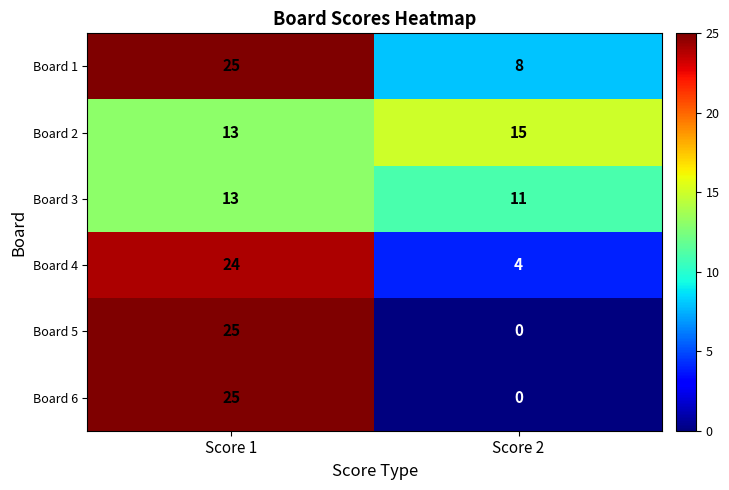

Reading left to right, list all the values displayed in this chart.

Board 1: 25	8
Board 2: 13	15
Board 3: 13	11
Board 4: 24	4
Board 5: 25	0
Board 6: 25	0